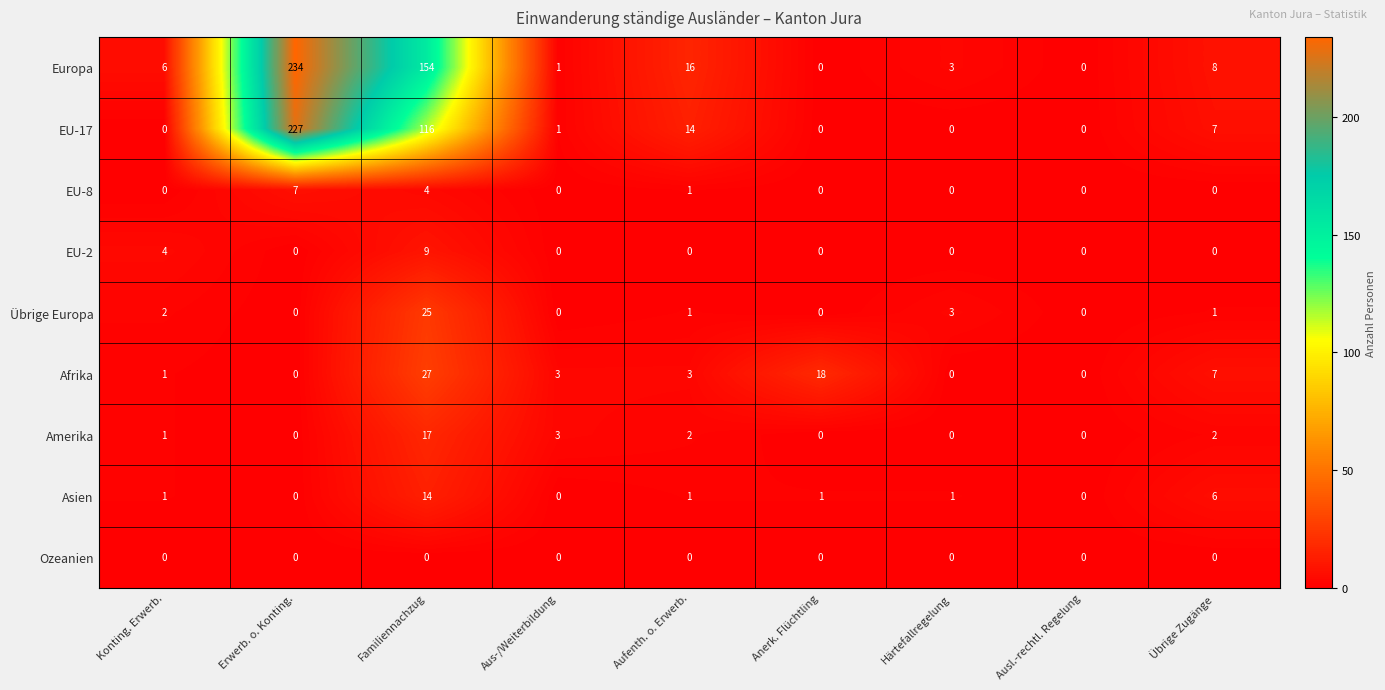

Is it true that Asien equals 0 at Ausl.-rechtl. Regelung?

True